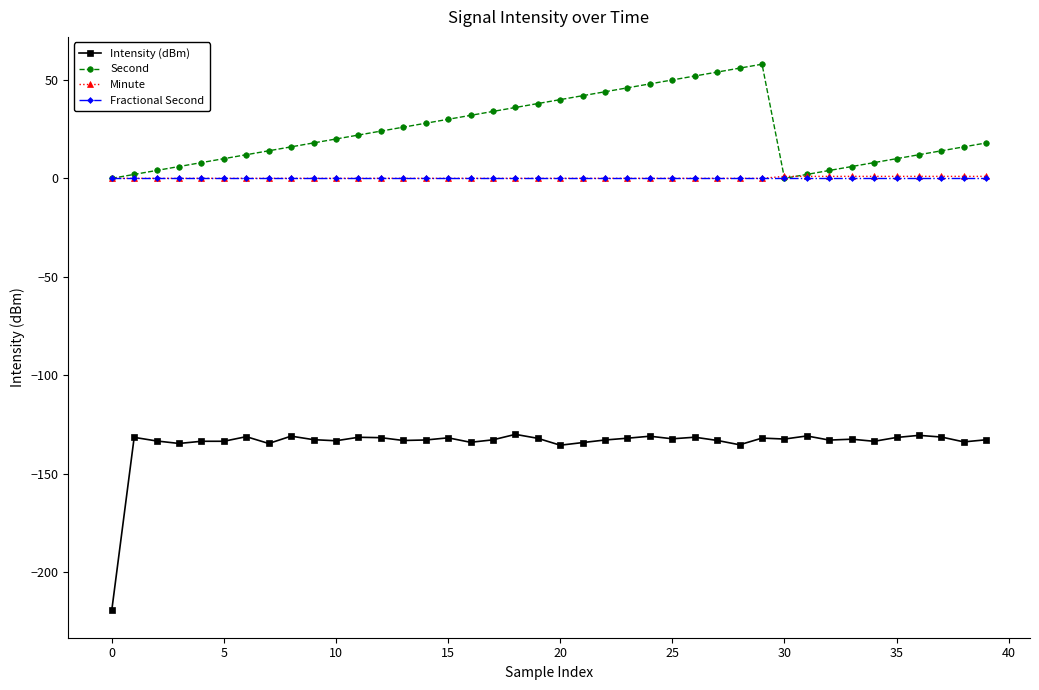

Which series has the widest spread of values?

Intensity (dBm)